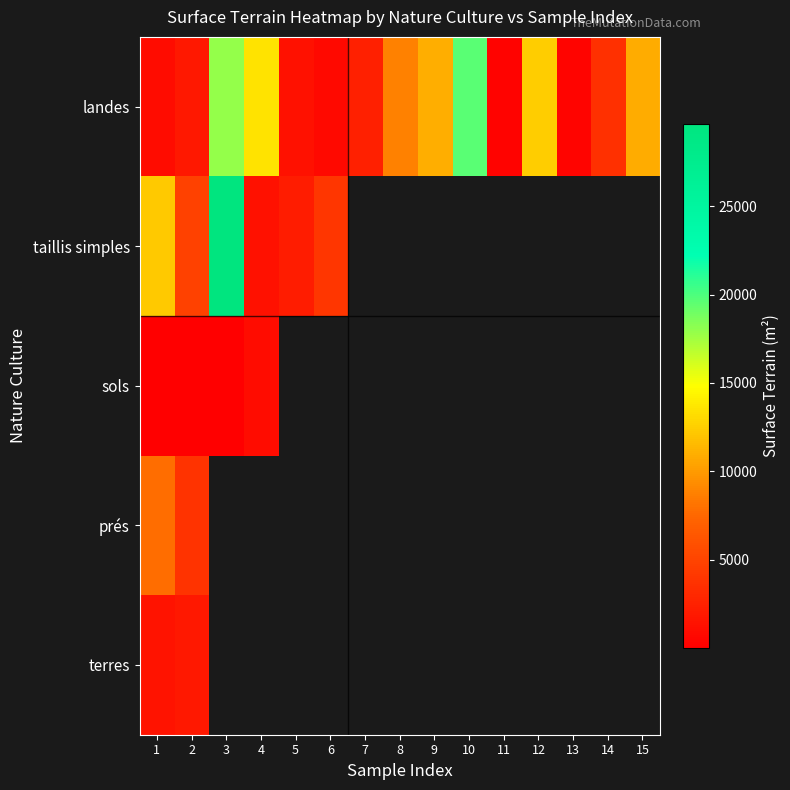

Which series has the widest spread of values?

taillis simples